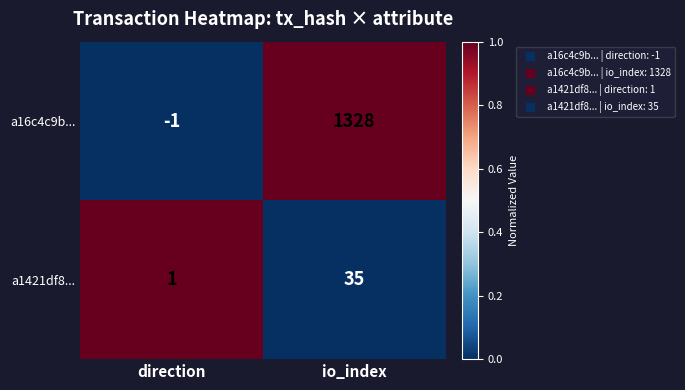

What is the difference between the maximum and minimum values in the a1421df8... series?

34